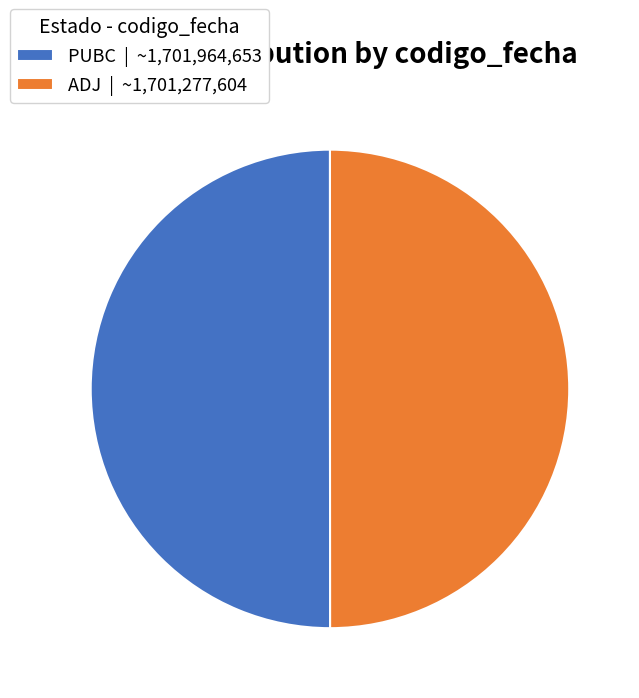

True or false: ADJ accounts for 50% of the total.

True